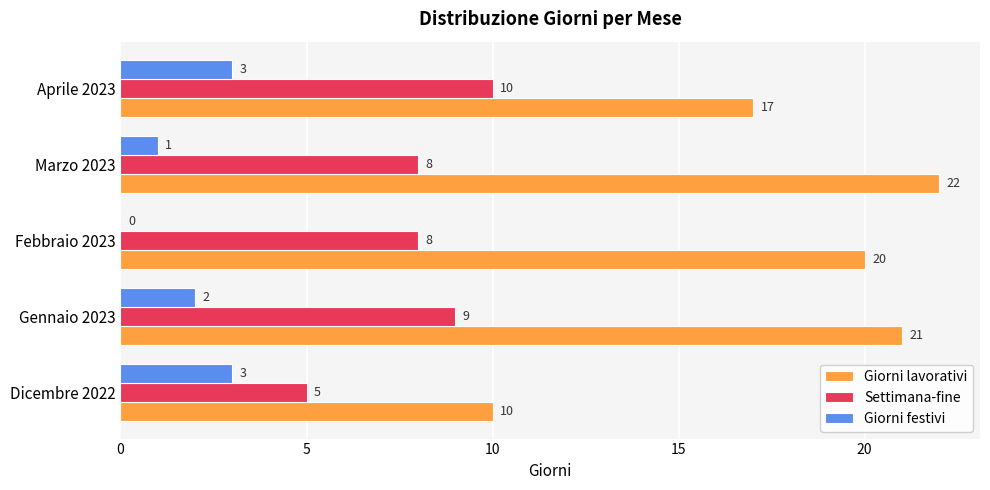

What is the approximate value of Settimana-fine at Dicembre 2022?

5